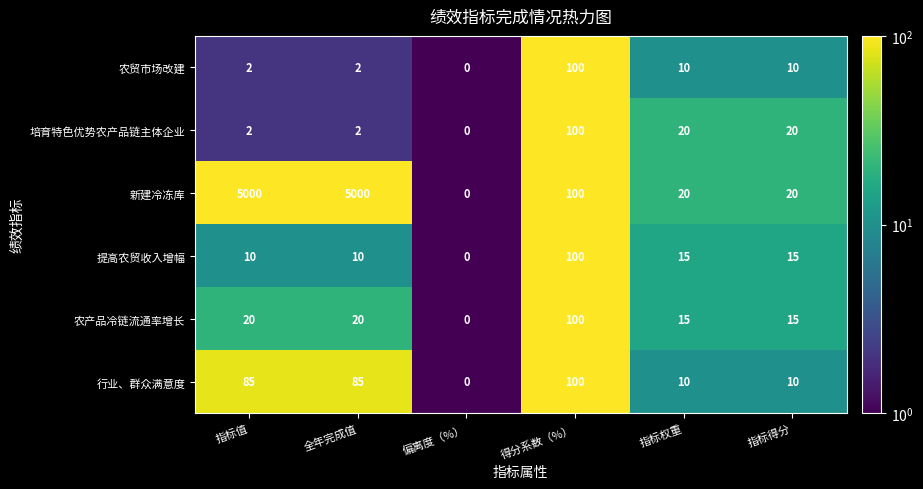

What is the difference between the second highest and minimum values in the 农产品冷链流通率增长 series?

20